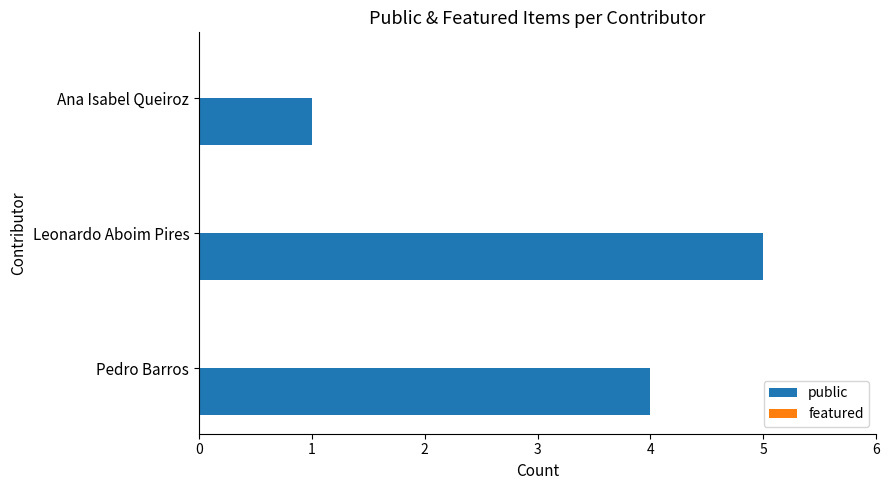

What is the maximum value shown in the chart?

5